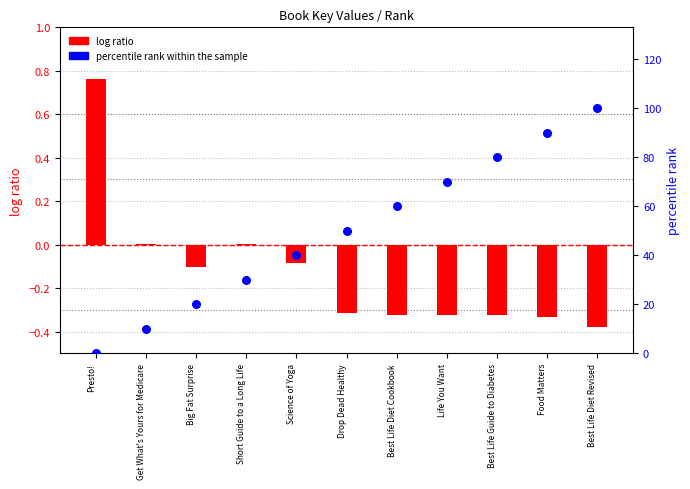

Which series has the largest total across all categories?

percentile rank within the sample